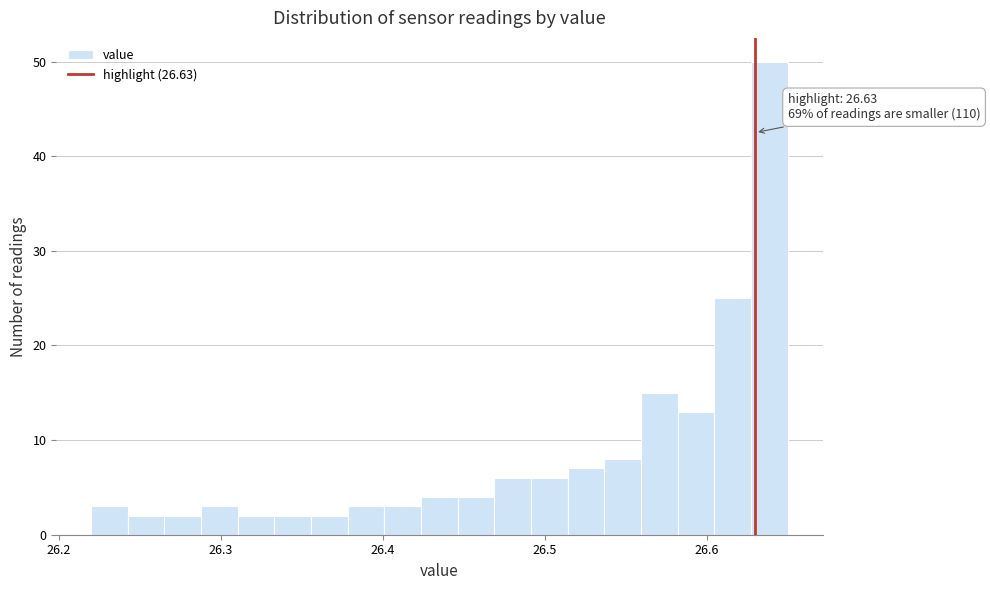

Around what value on the x-axis is the tallest bar? Give the approximate position of its centre, as read against the axis.

26.64